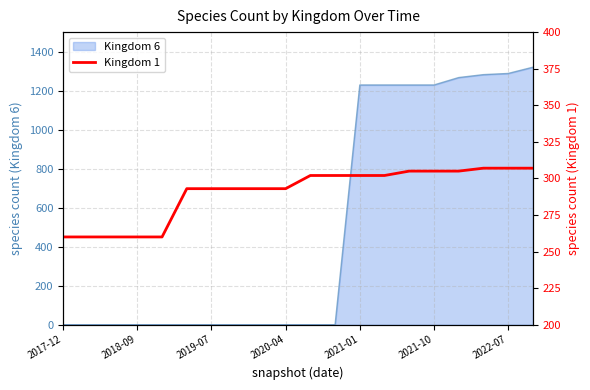

What is the average value?

290